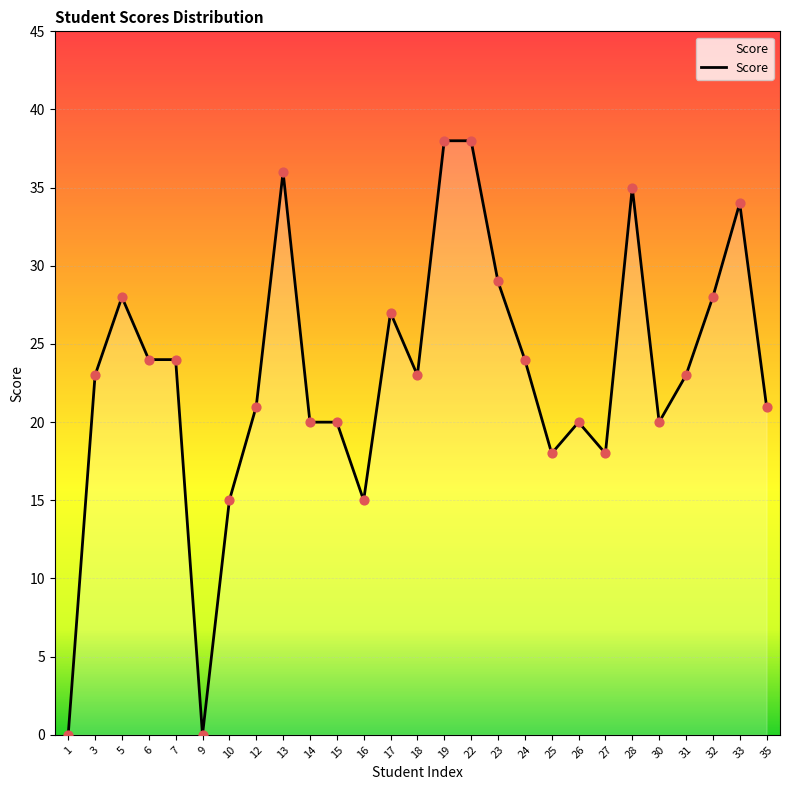

Approximately how many times larger is the value at 23 compared to 10?

1.9